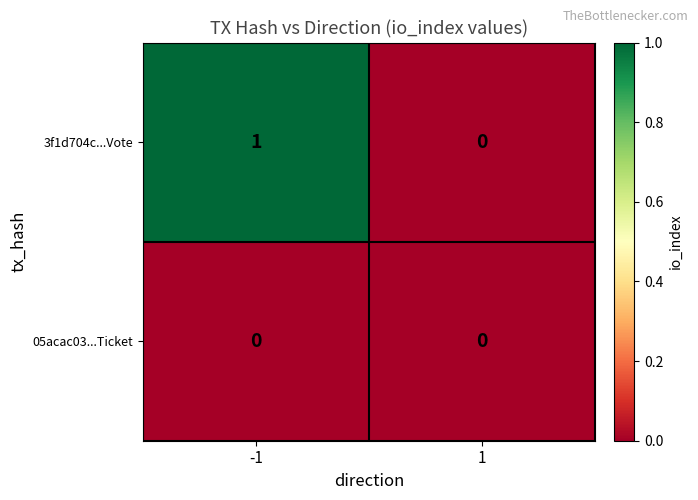

Which label corresponds to the largest value in the chart?

-1